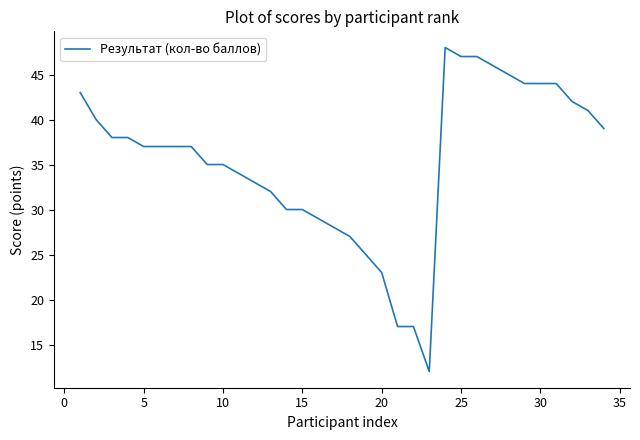

How many series are shown in this chart?

1